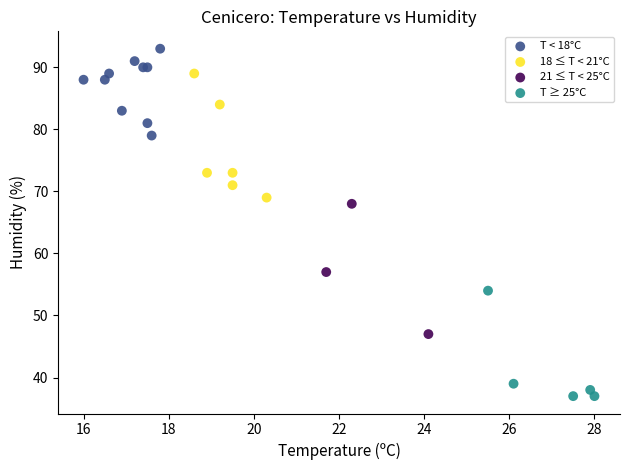

Which series reaches the maximum Y coordinate?

T < 18°C